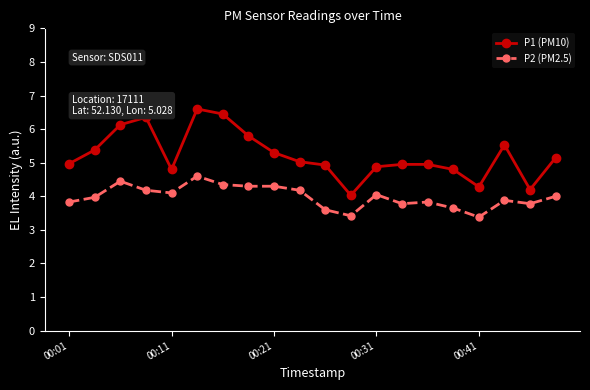

What is the value of the P1 (PM10) point at the 3rd from the left?

6.1